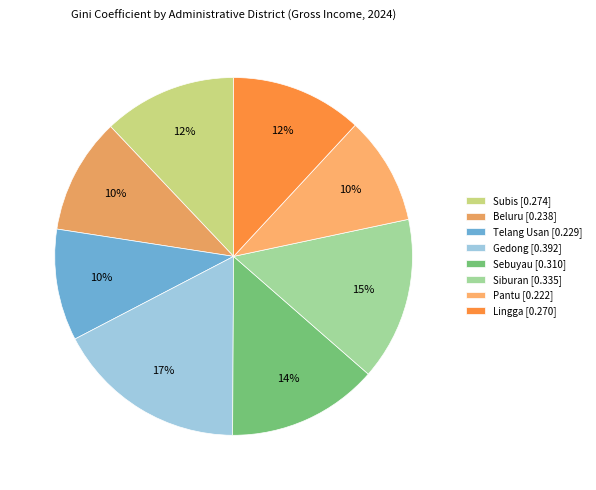

Is Subis the majority of the pie?

No